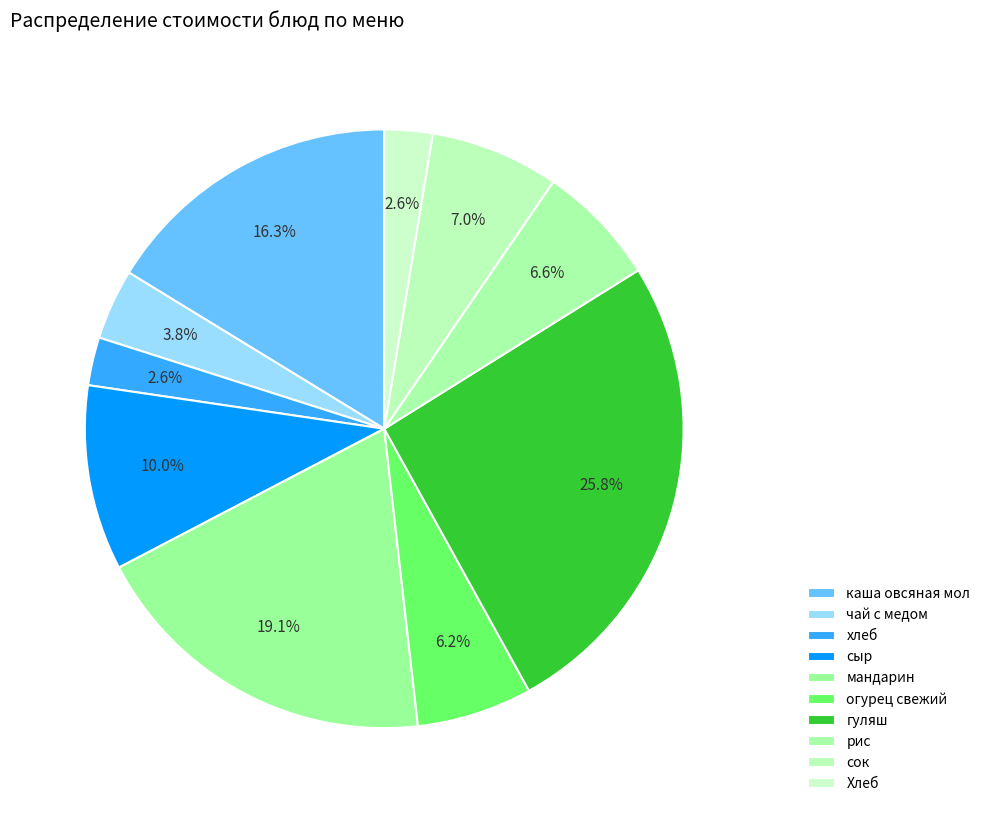

How many segments does this pie chart have?

10